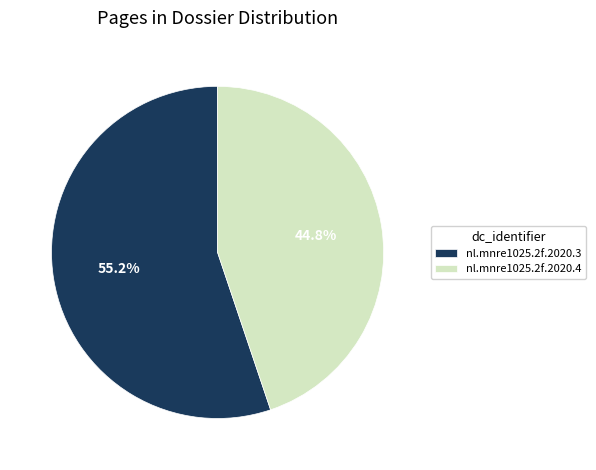

What percentage is the nl.mnre1025.2f.2020.4 slice, to the nearest percent?

45%